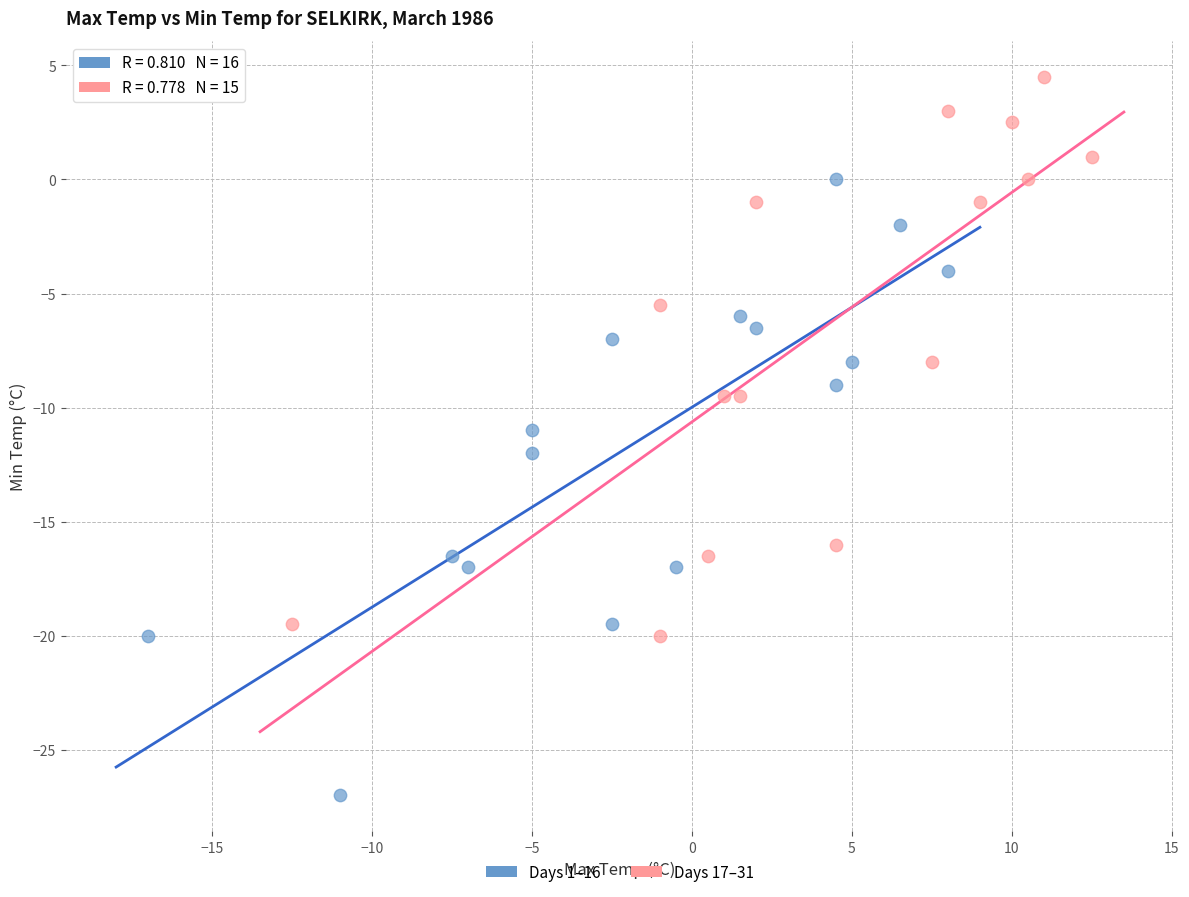

Which series reaches the minimum Y coordinate?

Days 1–16